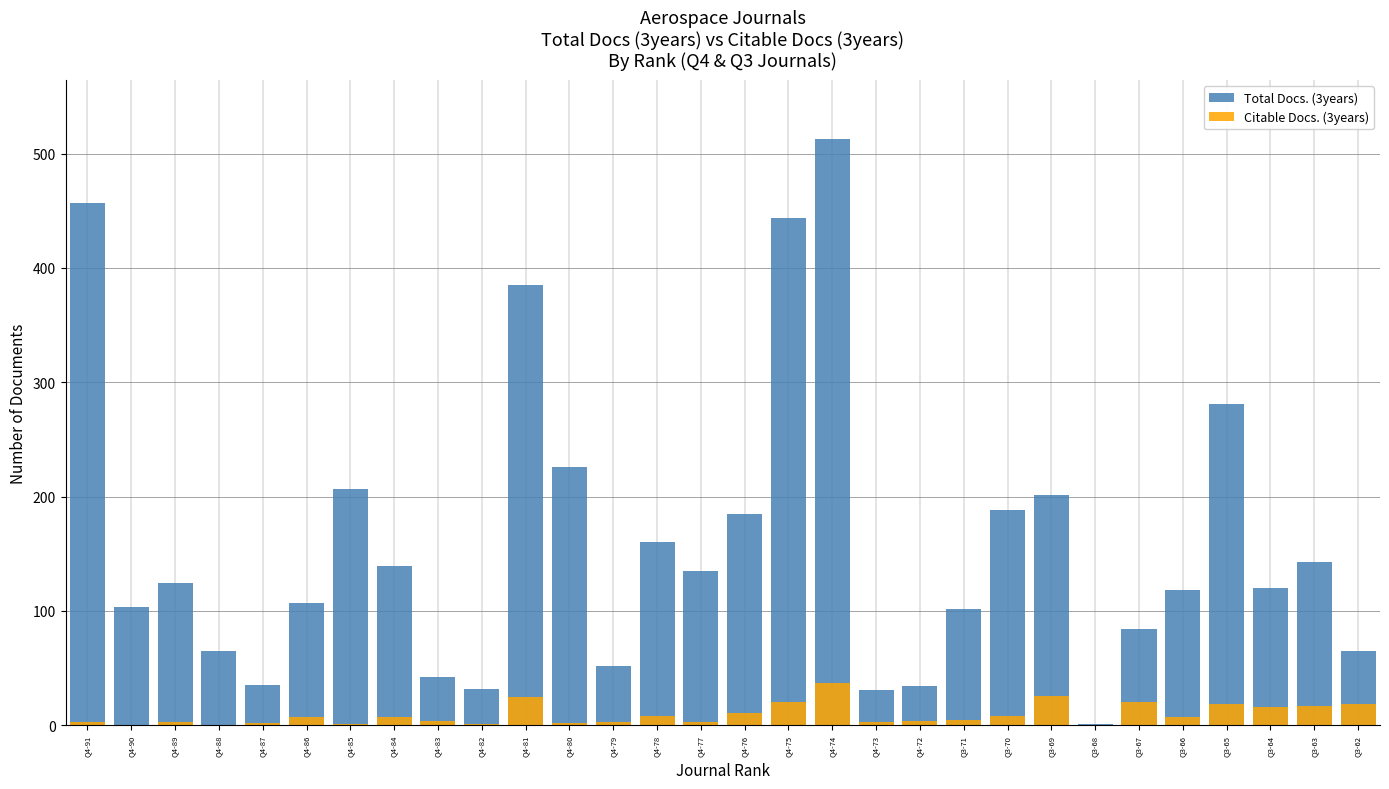

Reading left to right, what are all the values shown in this chart?

Total Docs. (3years): Q4-91=457	Q4-90=103	Q4-89=124	Q4-88=65	Q4-87=35	Q4-86=107	Q4-85=207	Q4-84=139	Q4-83=42	Q4-82=32	Q4-81=385	Q4-80=226	Q4-79=52	Q4-78=160	Q4-77=135	Q4-76=185	Q4-75=444	Q4-74=513	Q4-73=31	Q4-72=34	Q3-71=102	Q3-70=188	Q3-69=201	Q3-68=1	Q3-67=84	Q3-66=118	Q3-65=281	Q3-64=120	Q3-63=143	Q3-62=65
Citable Docs. (3years): Q4-91=3	Q4-90=0	Q4-89=3	Q4-88=0	Q4-87=2	Q4-86=7	Q4-85=1	Q4-84=7	Q4-83=4	Q4-82=1	Q4-81=25	Q4-80=2	Q4-79=3	Q4-78=8	Q4-77=3	Q4-76=11	Q4-75=20	Q4-74=37	Q4-73=3	Q4-72=4	Q3-71=5	Q3-70=8	Q3-69=26	Q3-68=0	Q3-67=20	Q3-66=7	Q3-65=19	Q3-64=16	Q3-63=17	Q3-62=19